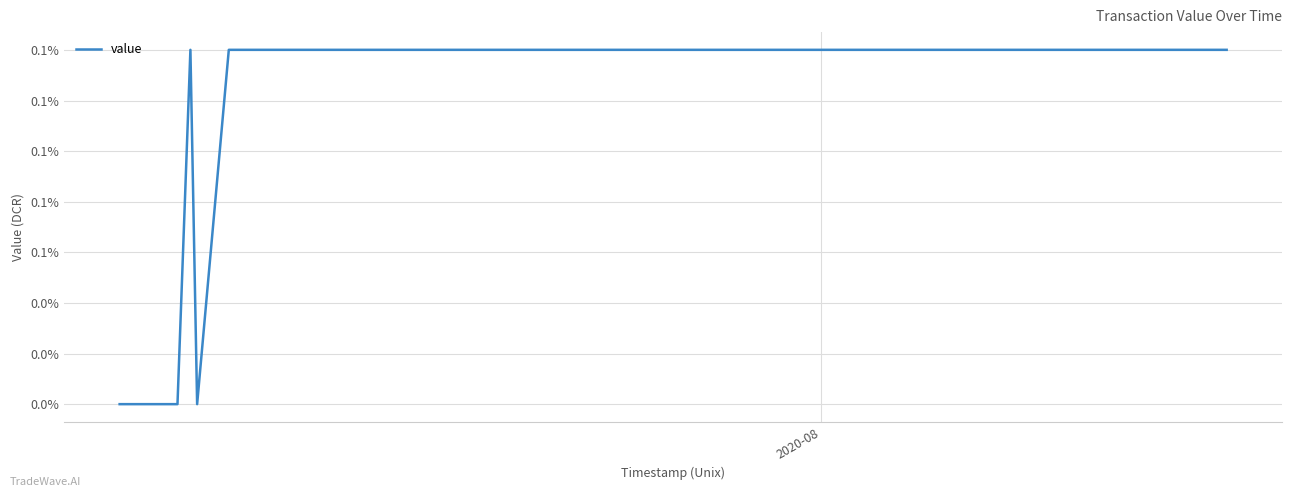

What is the greatest value displayed?

0.1